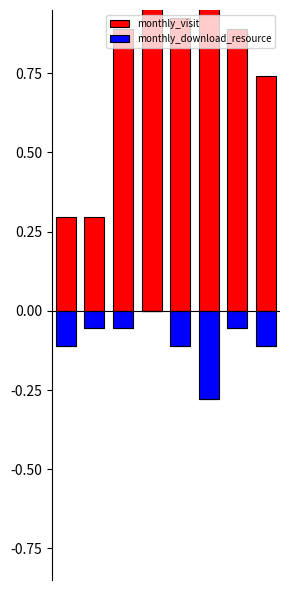

Which series has the largest total across all categories?

monthly_visit